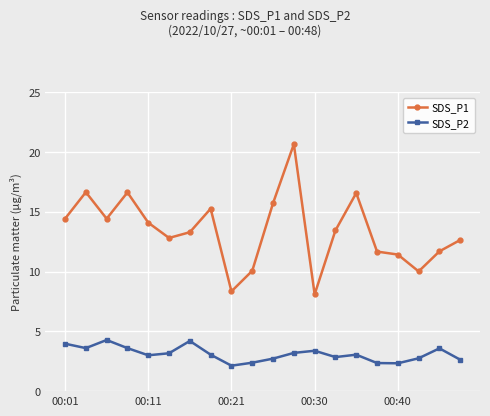

Which series has the largest range (max minus min)?

SDS_P1